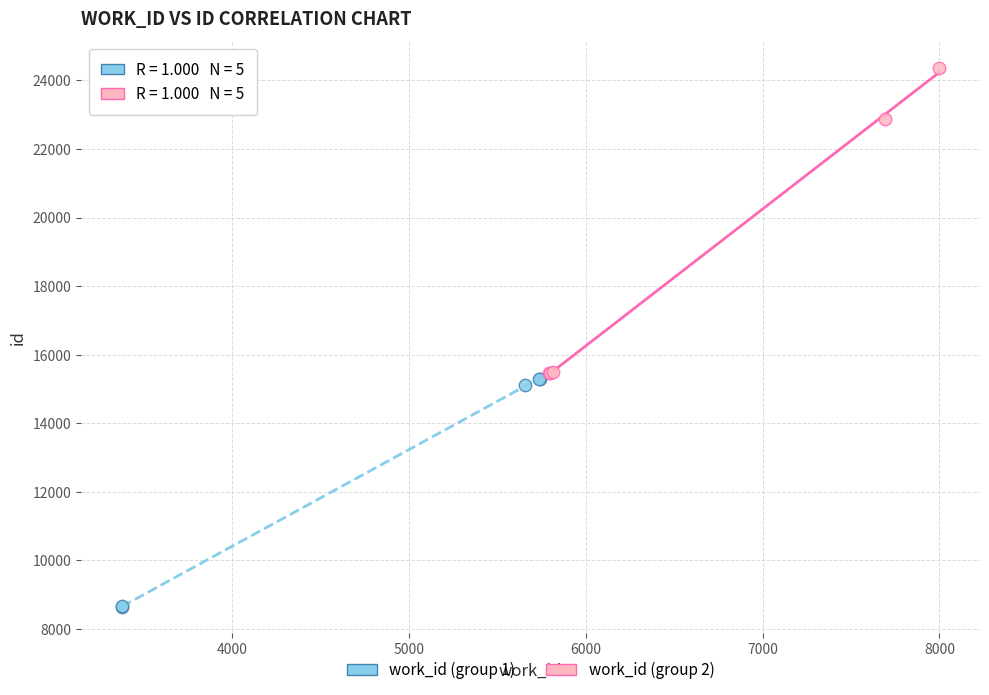

Which series has the widest spread of Y values?

work_id (group 2)